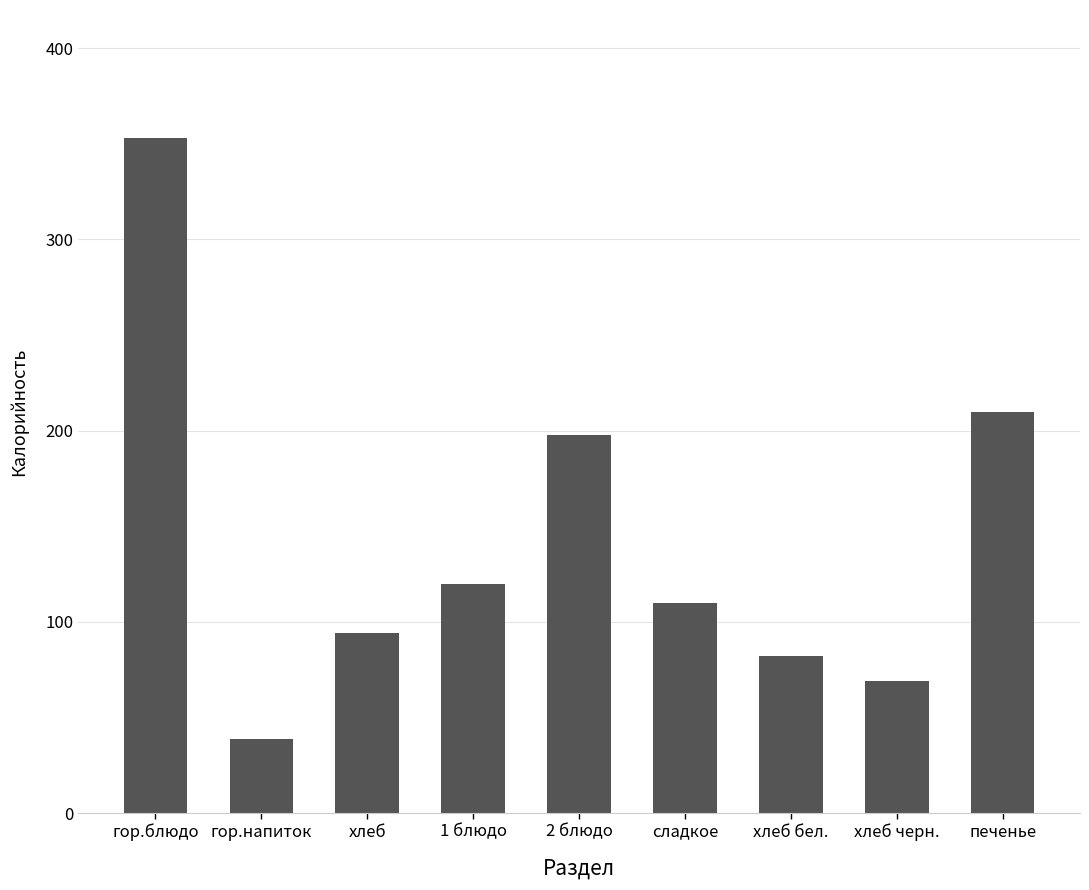

Reading right to left, transcribe all the data shown in this chart.

210	69	82	110	198	120	94	39	353